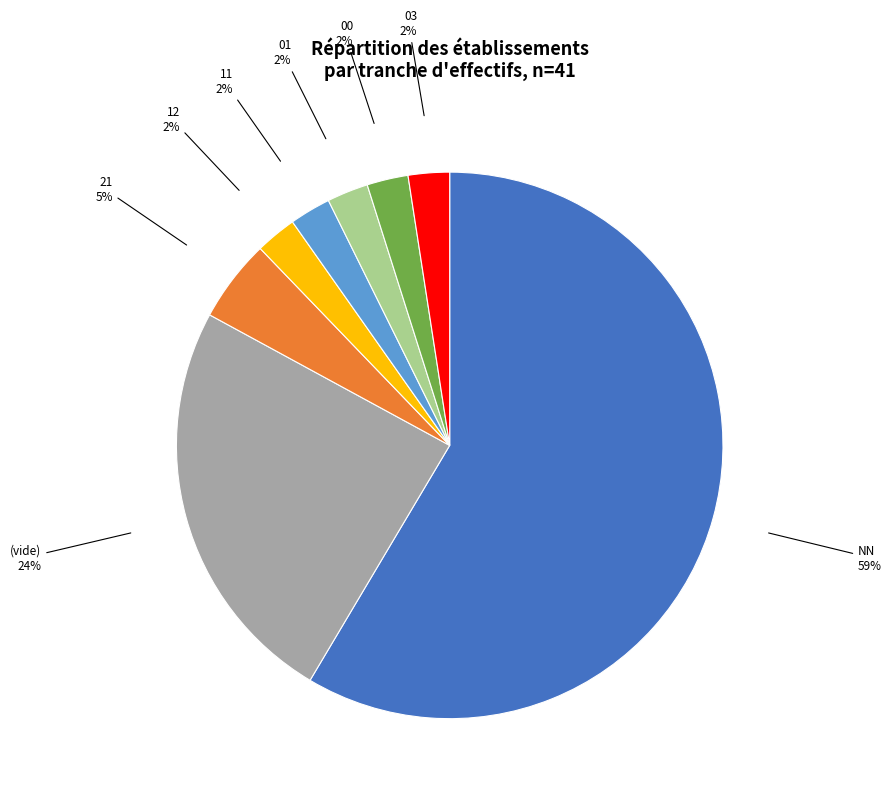

Is there any slice that represents more than half of the pie?

Yes